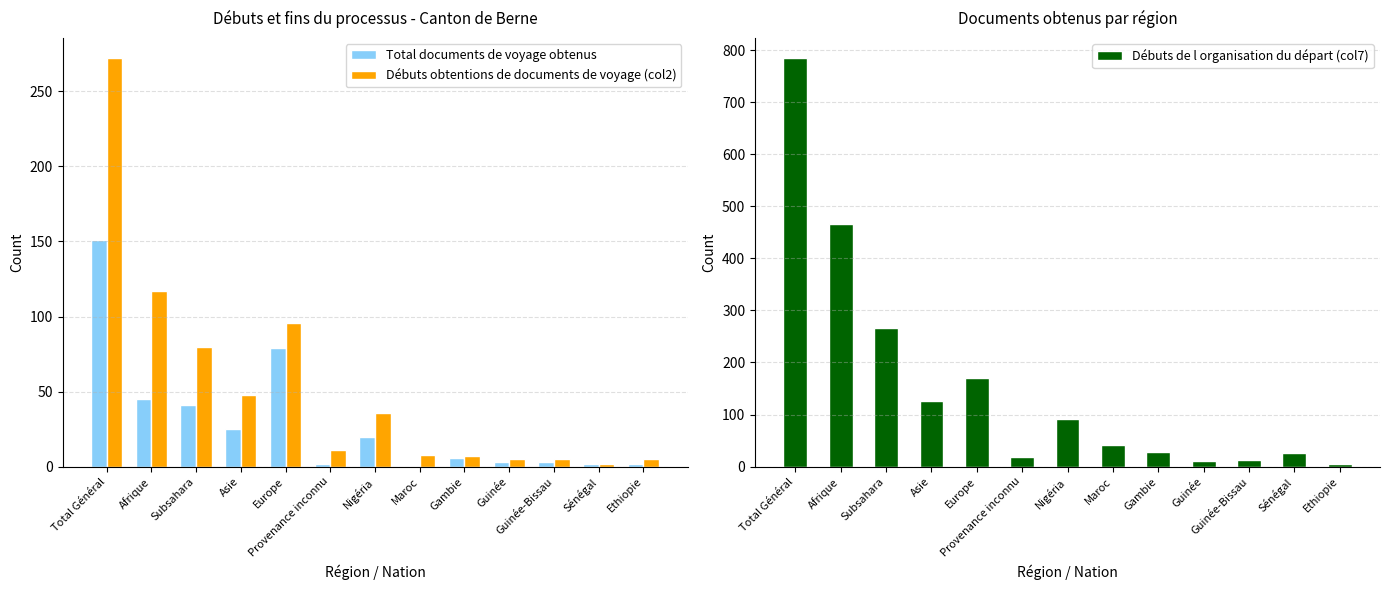

At which category is the sum across all series the highest?

Total Général